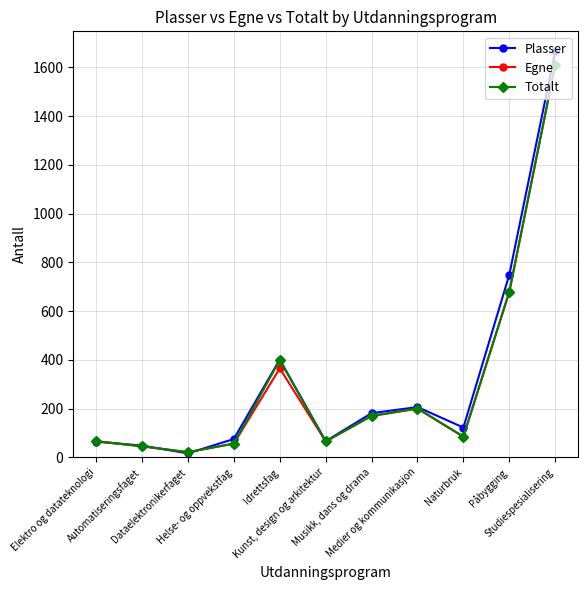

What is the difference between the Totalt values at Naturbruk and Studiespesialisering?

1526